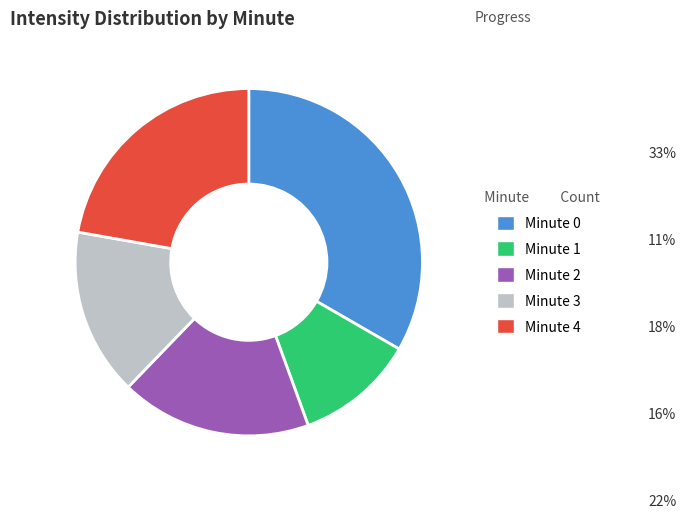

What is the ratio of the value at Minute 1 to the value at Minute 2?

0.6